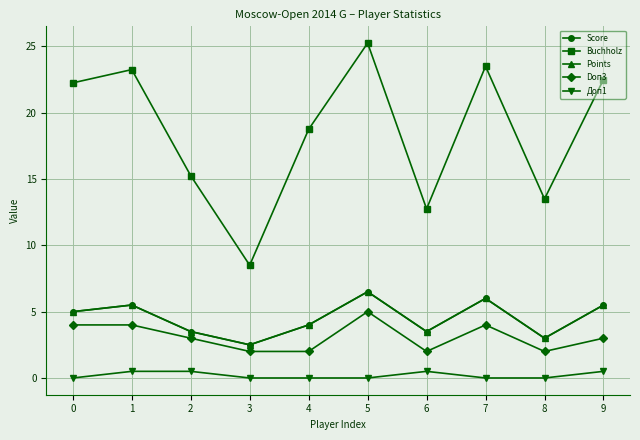

Does the chart have visible grid lines?

Yes